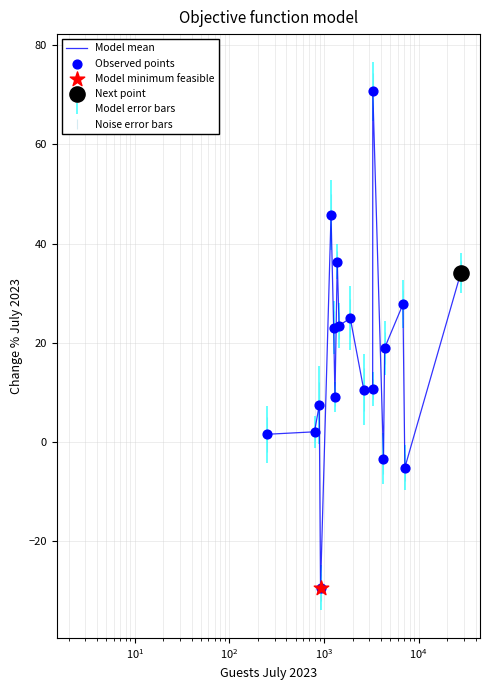

What is the difference between the maximum and minimum values?

100.0